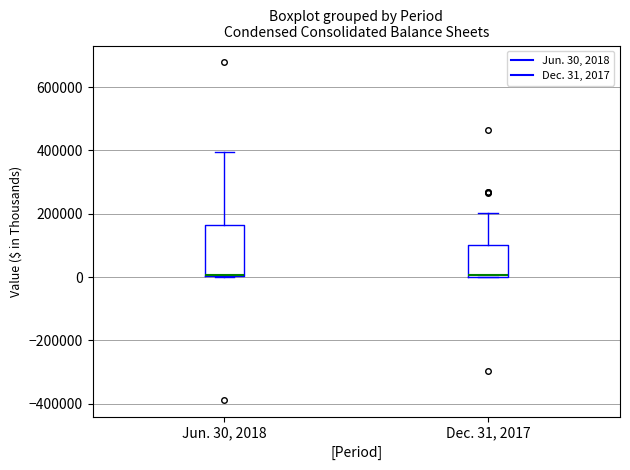

Where does the upper whisker of the box for Jun. 30, 2018 end on the y-axis? The values are not printed on the chart, so give them approximately, as read against the axis.

400000